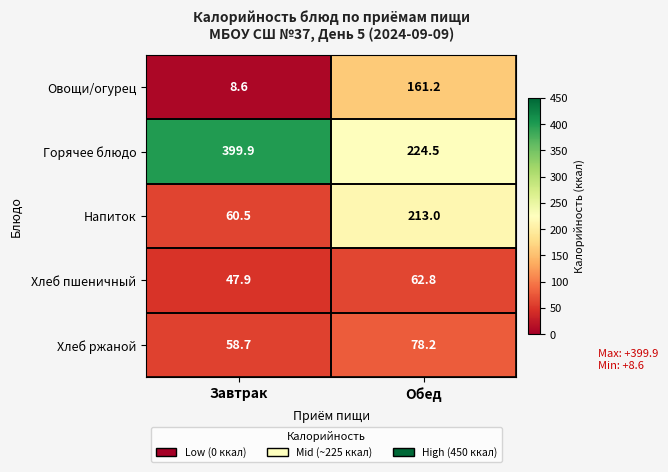

What is the difference between the maximum and minimum values in the Овощи/огурец series?

152.6